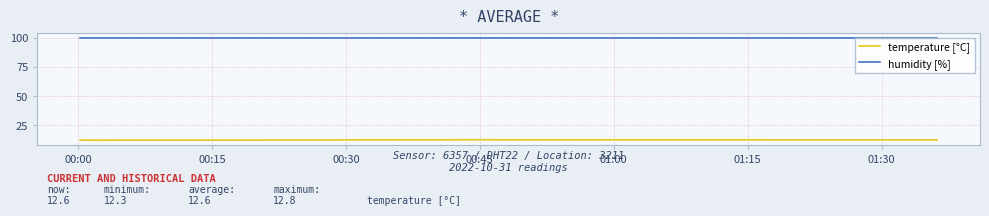

True or false: humidity [%] and temperature [°C] intersect in this chart.

False